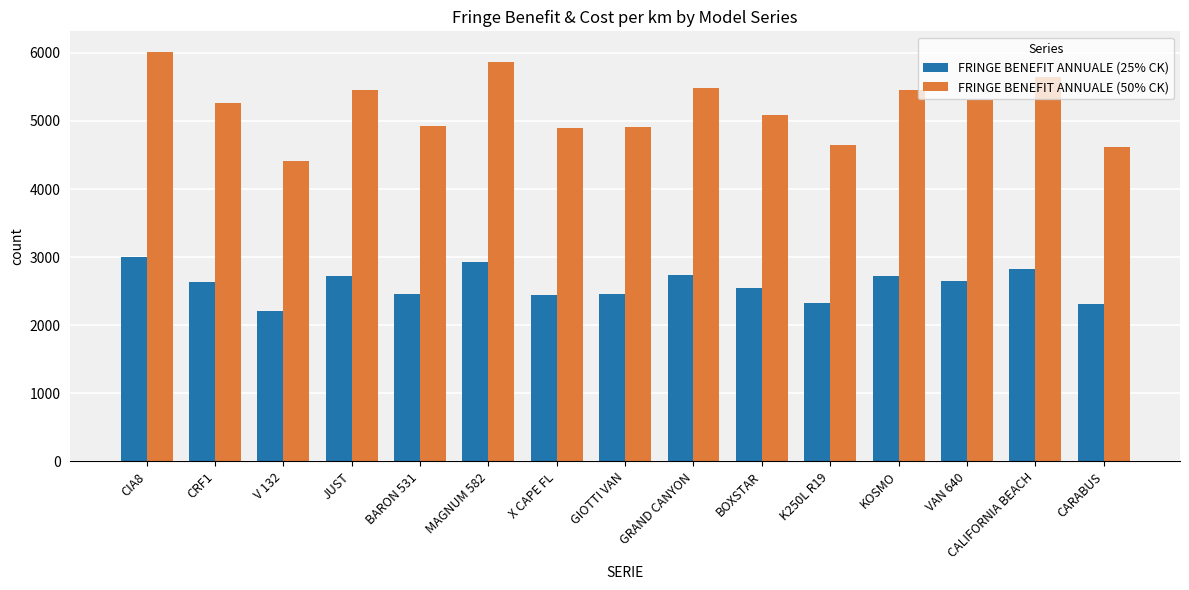

What is the difference between the second highest and minimum values in the FRINGE BENEFIT ANNUALE (25% CK) series?

725.6